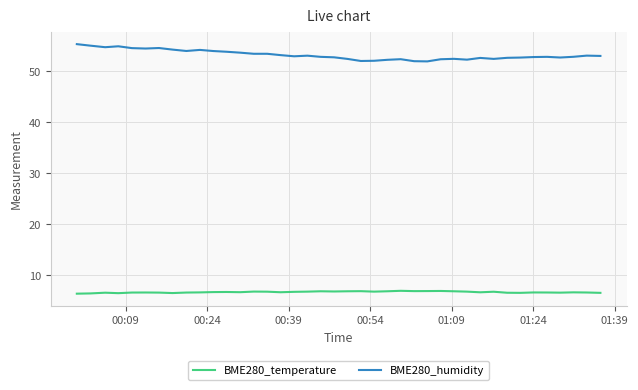

True or false: BME280_humidity and BME280_temperature cross at least once.

False